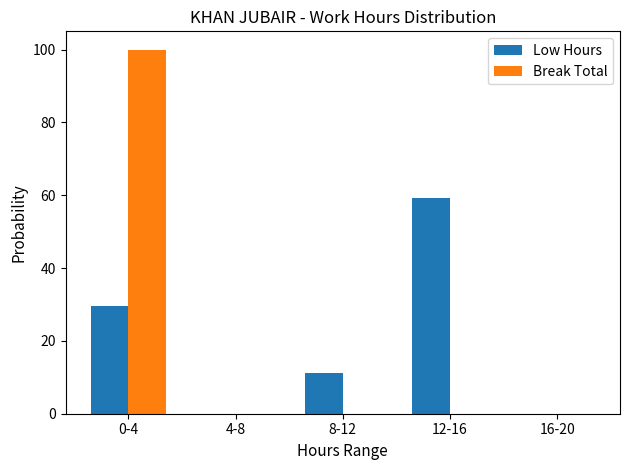

What is the highest value of the Low Hours series?

59.3